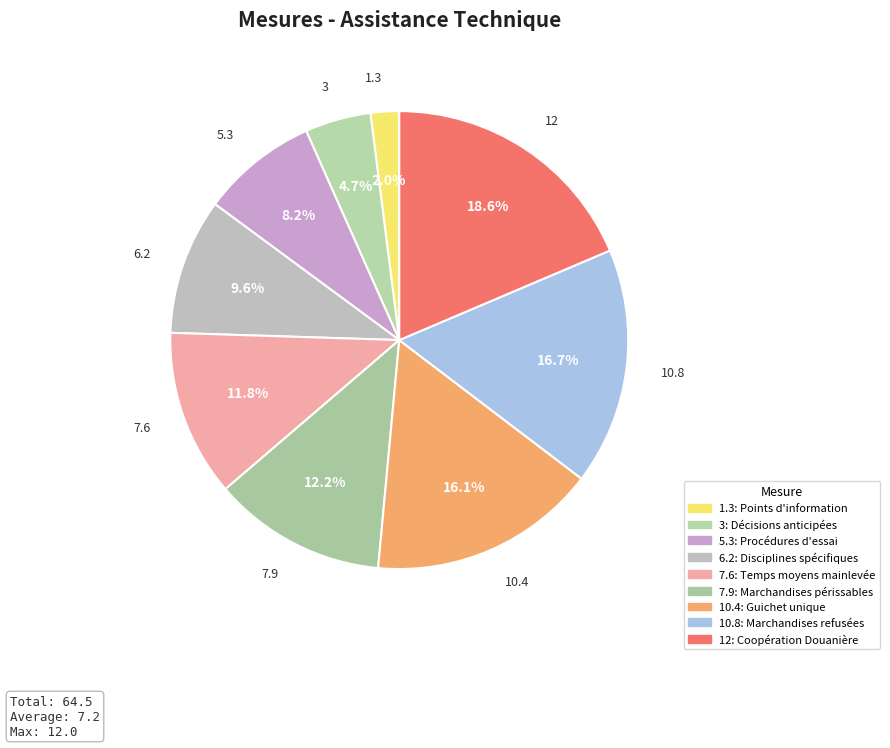

How many segments does this pie chart have?

9